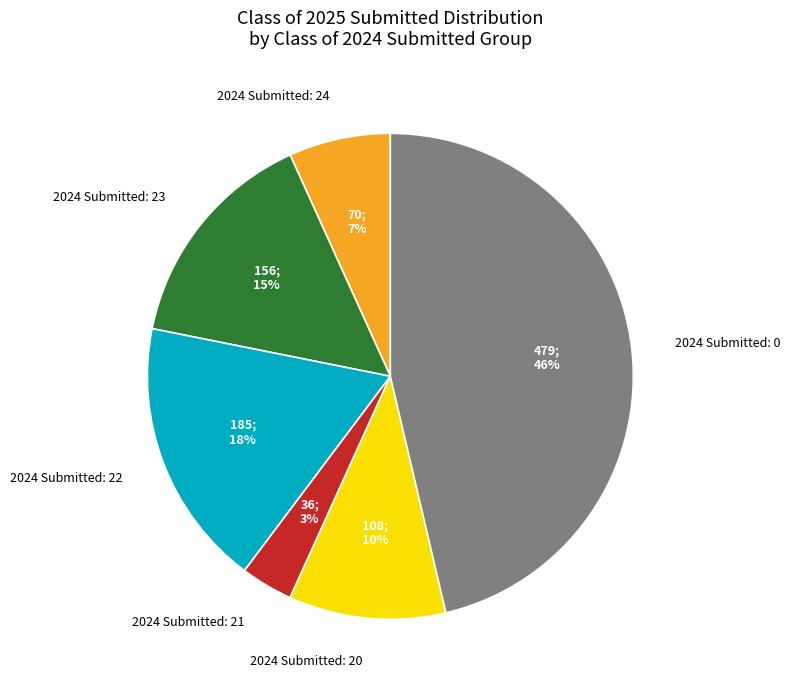

Combined, do 2024 Submitted: 22 and 2024 Submitted: 24 account for over 50%?

No